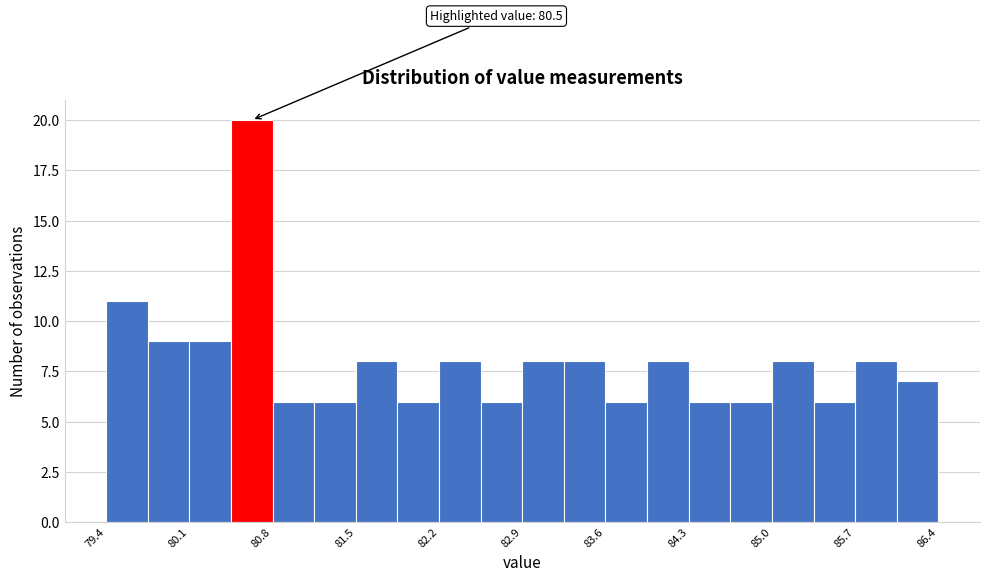

Around what value on the x-axis is the tallest bar? Give the approximate position of its centre, as read against the axis.

80.6